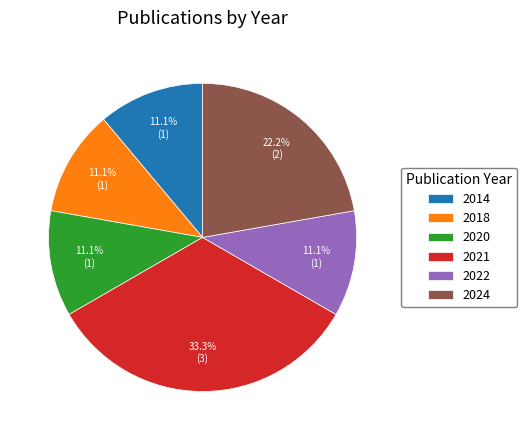

How many segments does this pie chart have?

6